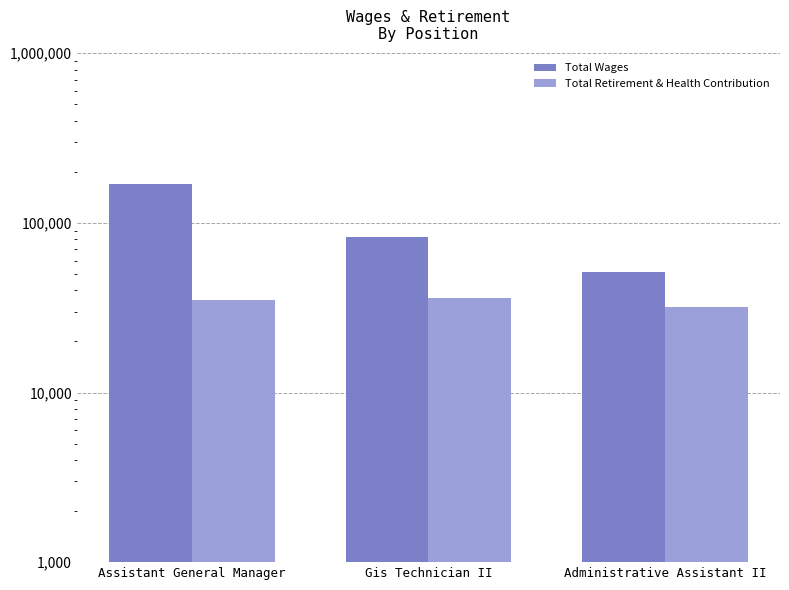

What is the value of the Total Retirement & Health Contribution bar at the 3rd from the left?

32056